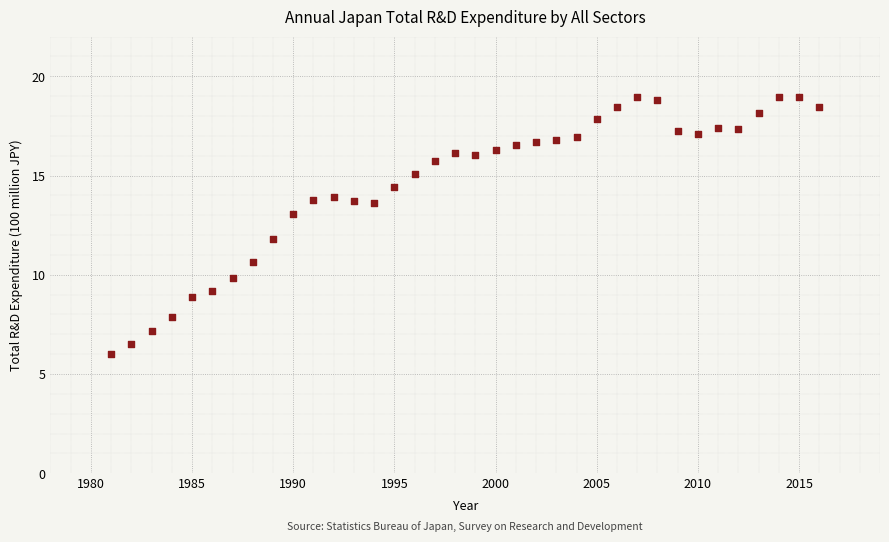

What is the range of X values (max minus min)?

35.0